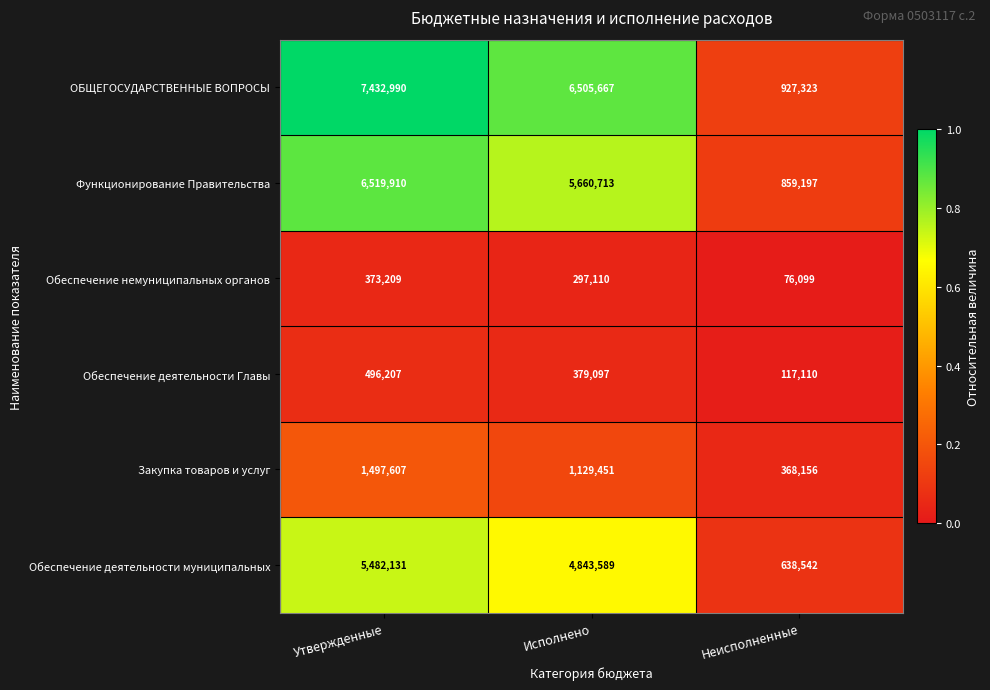

Reading right to left, transcribe all the data shown in this chart.

ОБЩЕГОСУДАРСТВЕННЫЕ ВОПРОСЫ: 927323	6505667	7432990
Функционирование Правительства: 859197	5660713	6519910
Обеспечение немуниципальных органов: 76099	297110	373209
Обеспечение деятельности Главы: 117110	379097	496207
Закупка товаров и услуг: 368156	1129451	1497607
Обеспечение деятельности муниципальных: 638542	4843589	5482131